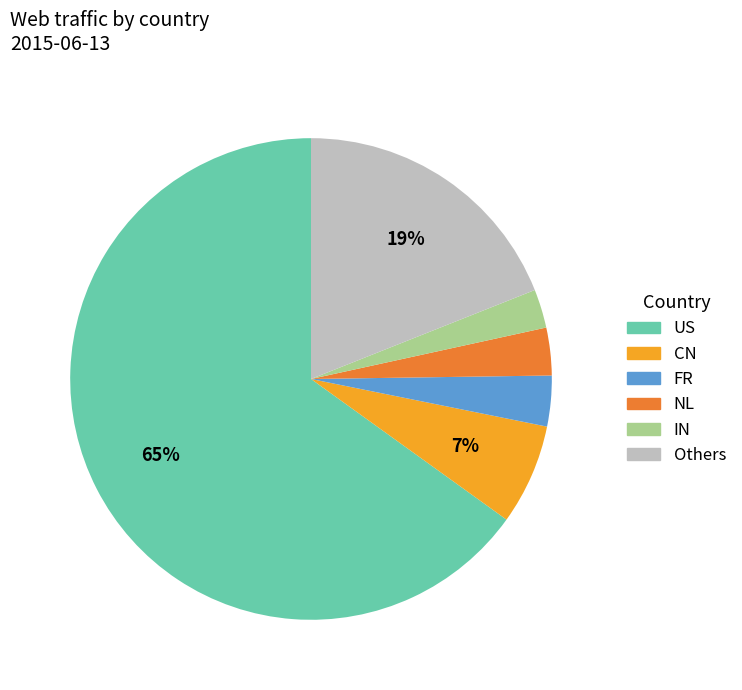

Is there any slice that represents more than half of the pie?

Yes